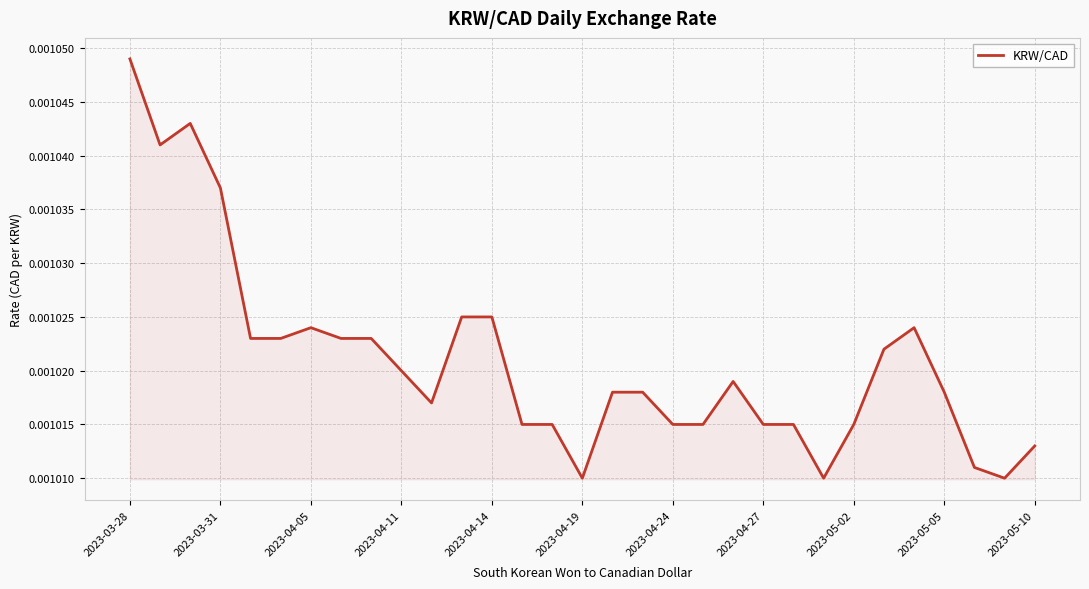

Does the chart display data point markers on the line(s)?

No